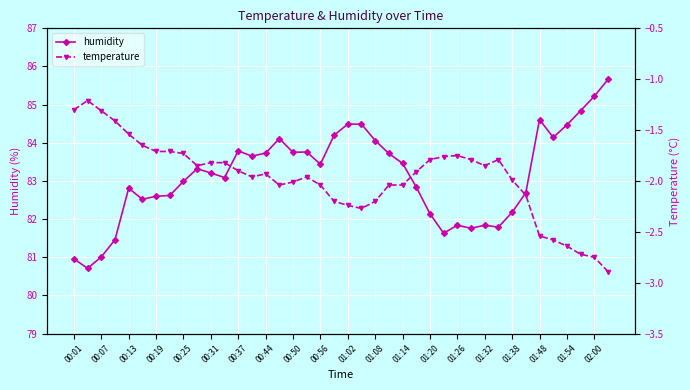

List the series in order of their peak value, highest first.

humidity, temperature